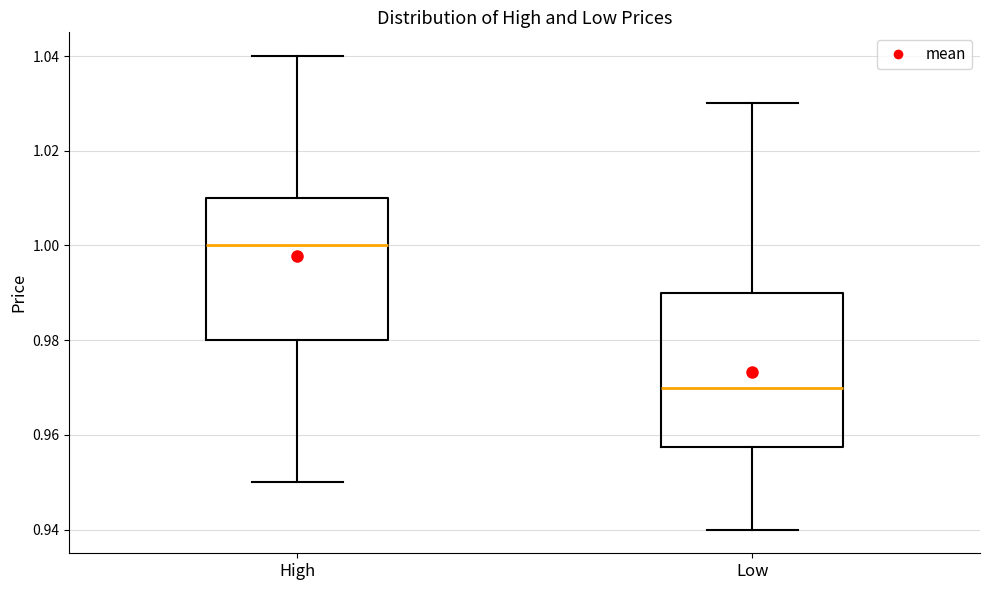

Reading left to right, transcribe this box plot: for each box, give where its median line is, the range the box spans, and where its two whiskers end, as read against the y-axis. The values are not printed on the chart, so give them approximately, as read against the axis.

High: median 1.000, box 0.980 to 1.010, whiskers 0.950 to 1.040
Low: median 0.970, box 0.958 to 0.990, whiskers 0.940 to 1.030